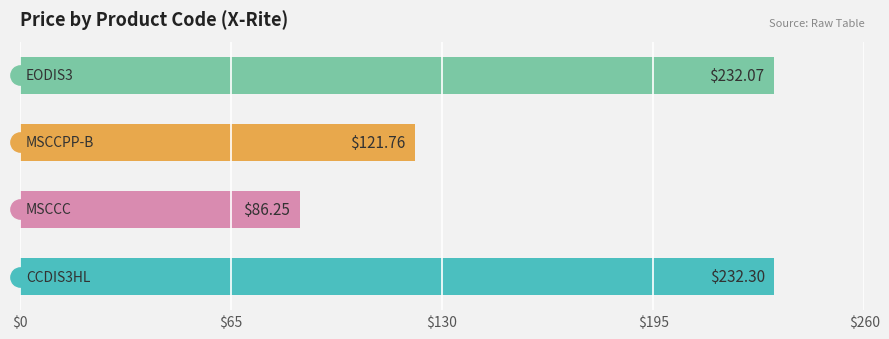

What is the sum of all values?

672.4